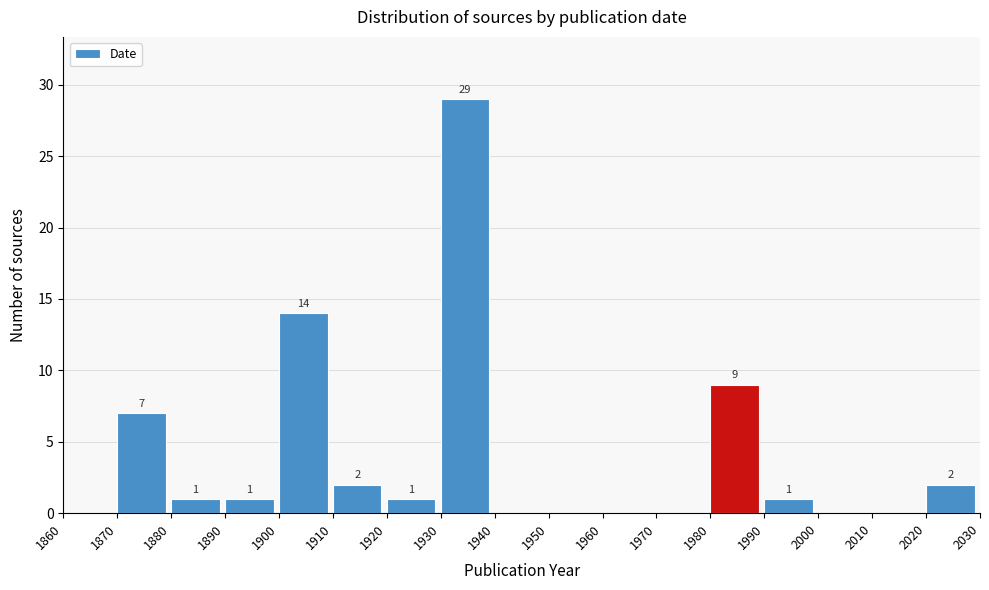

Which range on the x-axis has the tallest bar?

1930 to 1940